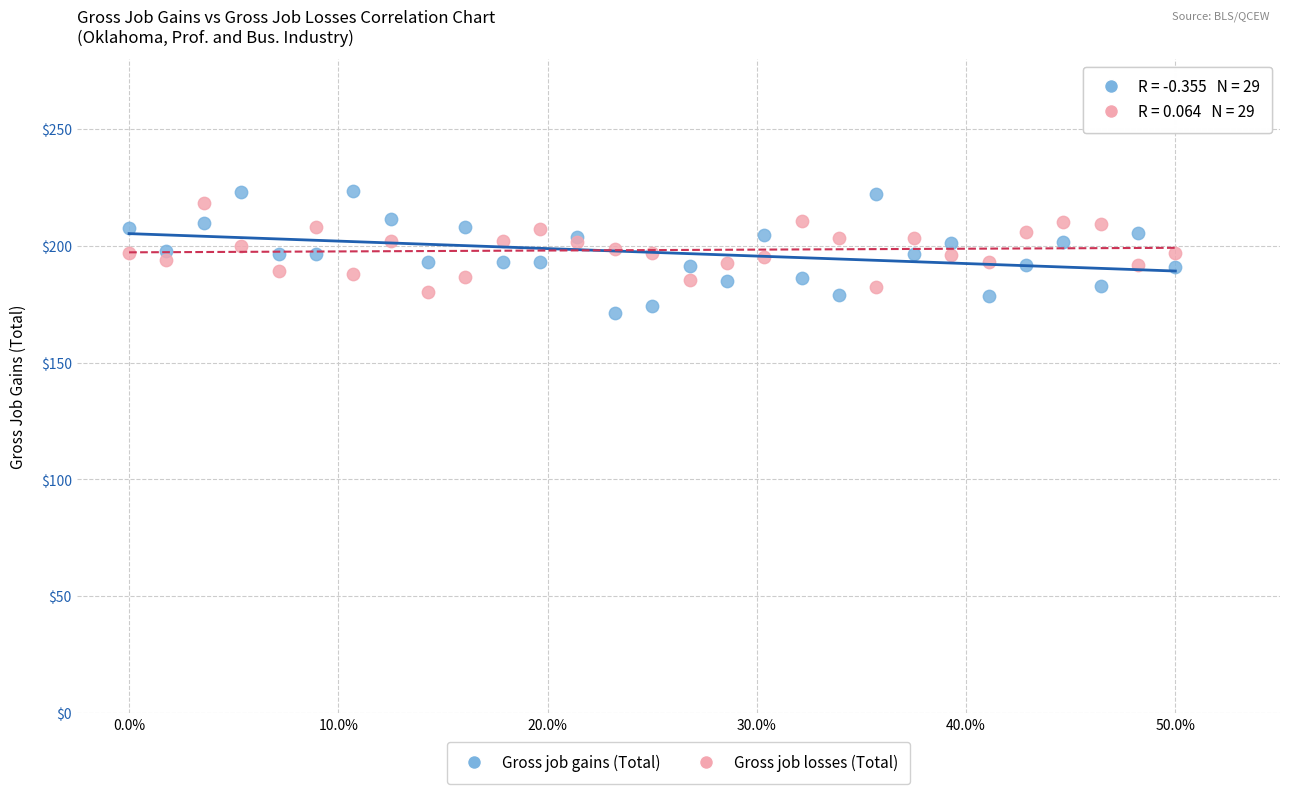

Which series reaches the maximum Y coordinate?

Gross job gains (Total)